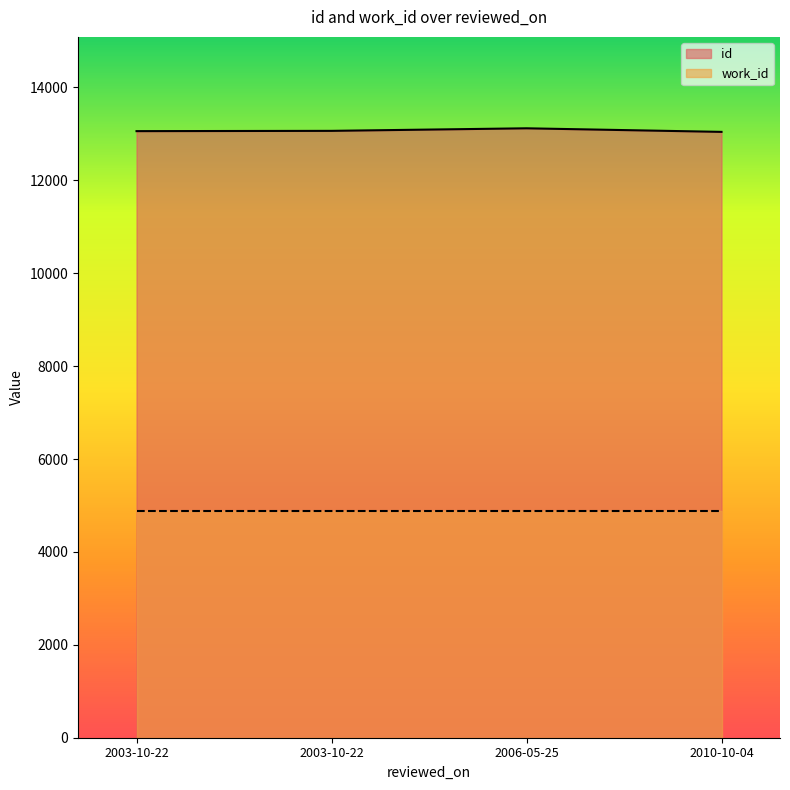

How many data points does each series have?

4